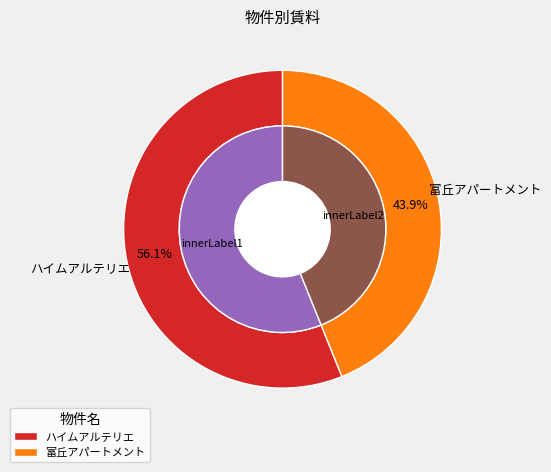

Which has a higher value, ハイムアルテリエ or 富丘アパートメント?

ハイムアルテリエ